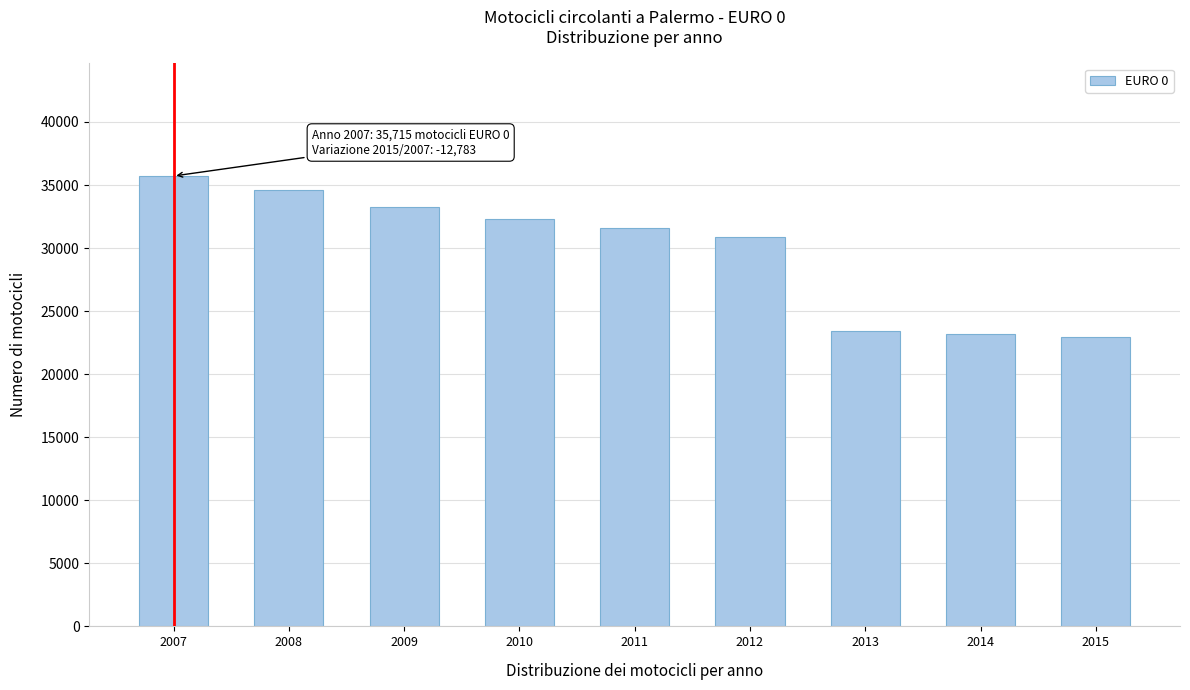

Reading right to left, extract all data points from this chart.

22932	23157	23408	30880	31611	32315	33264	34611	35715